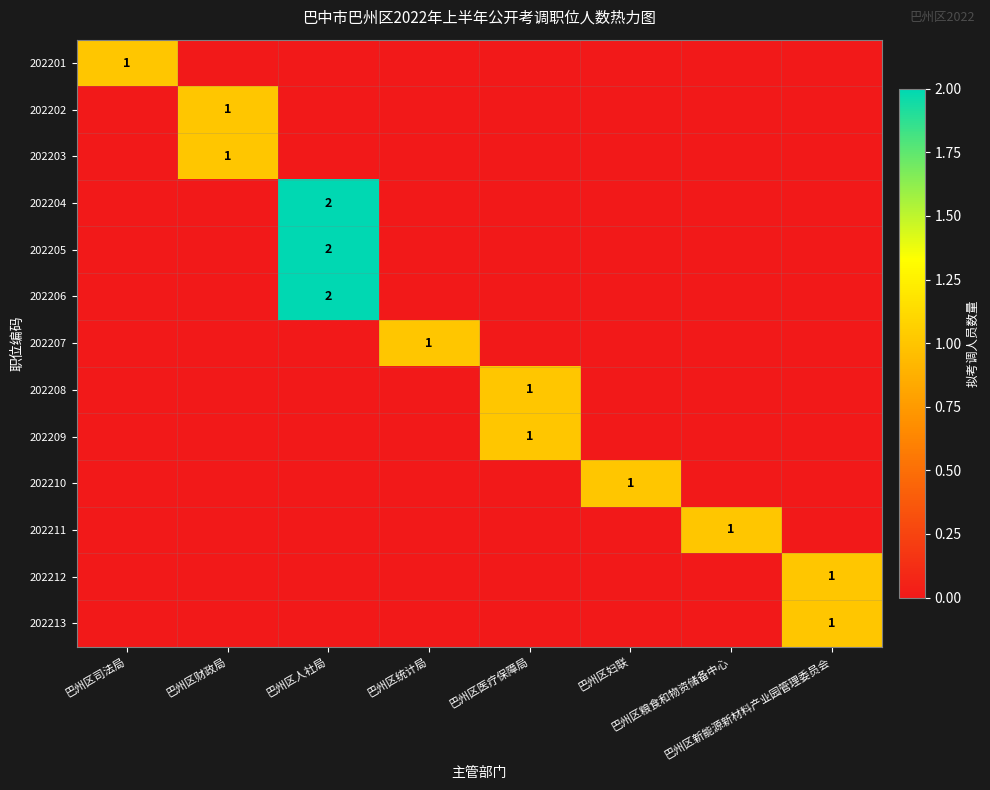

What value does the 202201 series have at 巴州区司法局?

1